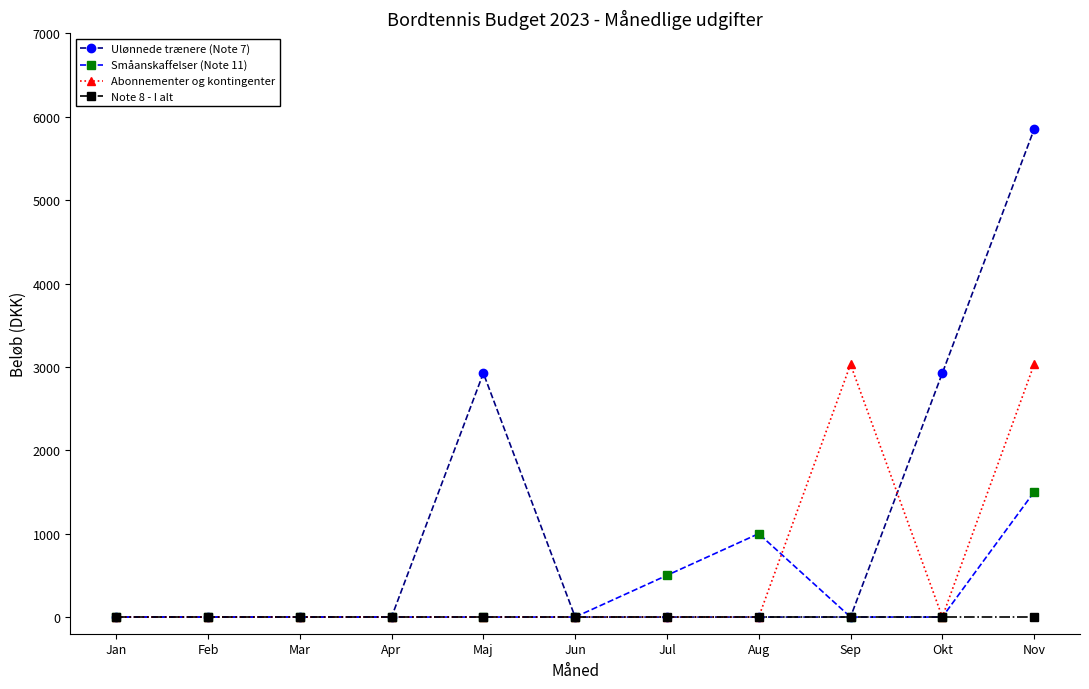

What is the total value across all series at Jul?

500